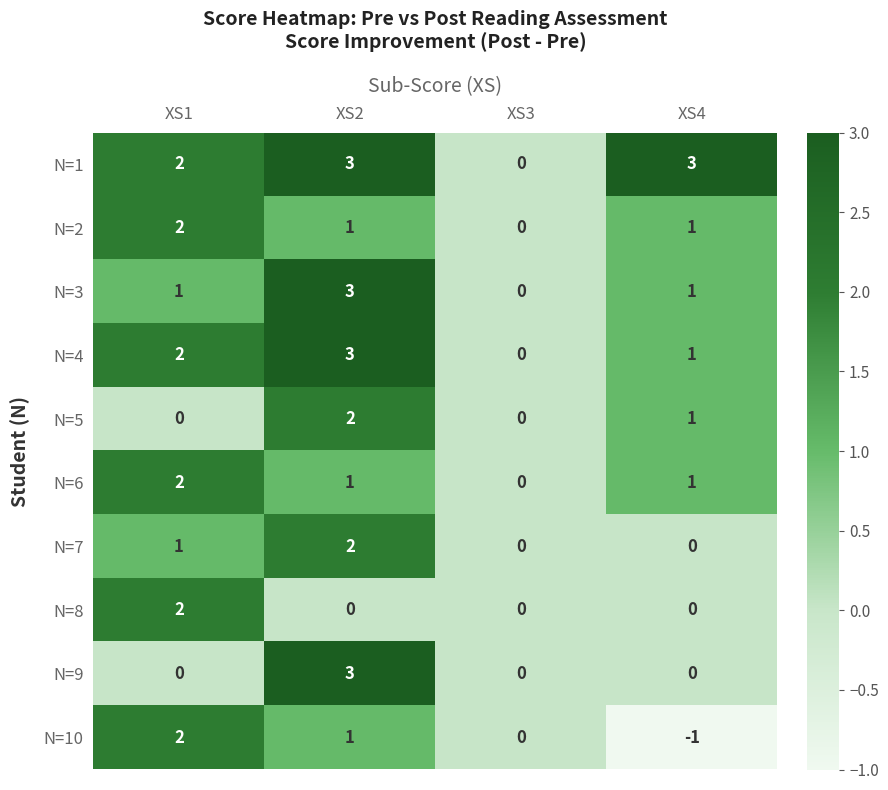

What is the total value across all series at XS2?

19